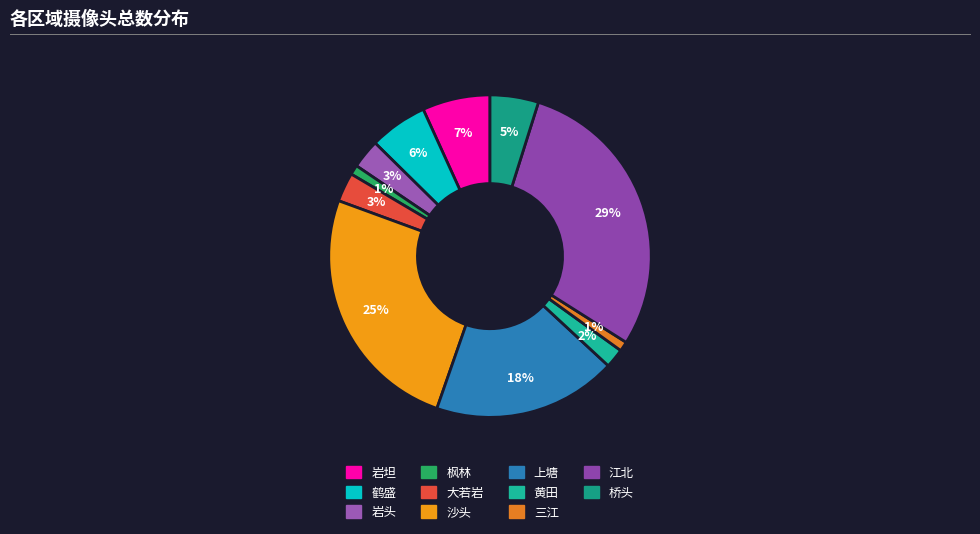

Which has a higher value, 黄田 or 沙头?

沙头